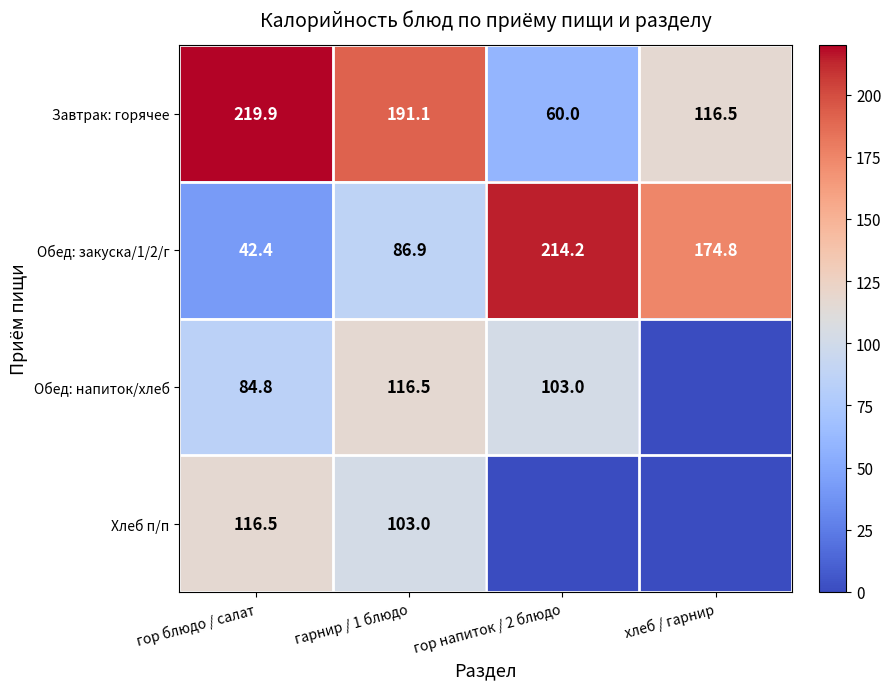

What is the average value of the Обед: закуска/1/2/г series?

129.6